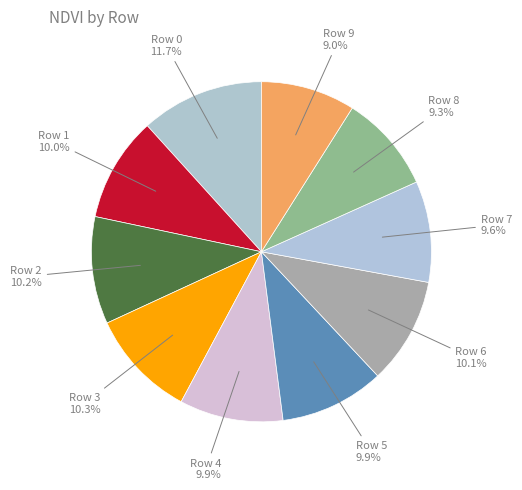

Is it true that Row 9 is 2% of the pie?

False